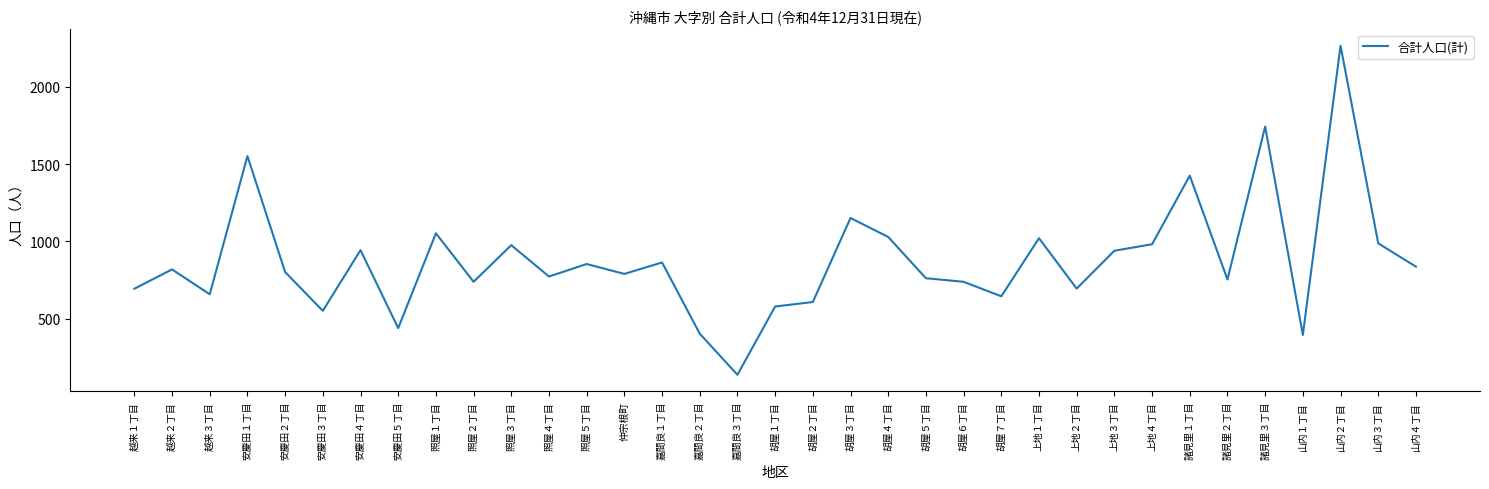

What is the sum of all values?

30612